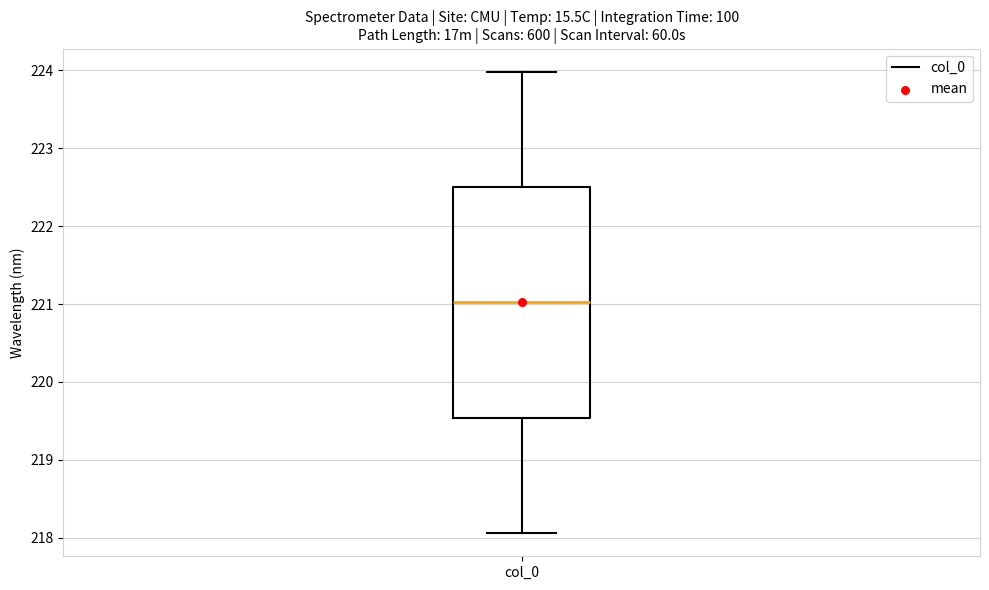

Transcribe this box plot: give where the median line is, the range the box spans, and where the two whiskers end, as read against the y-axis. The values are not printed on the chart, so give them approximately, as read against the axis.

median 221.0, box 219.5 to 222.5, whiskers 218.1 to 224.0